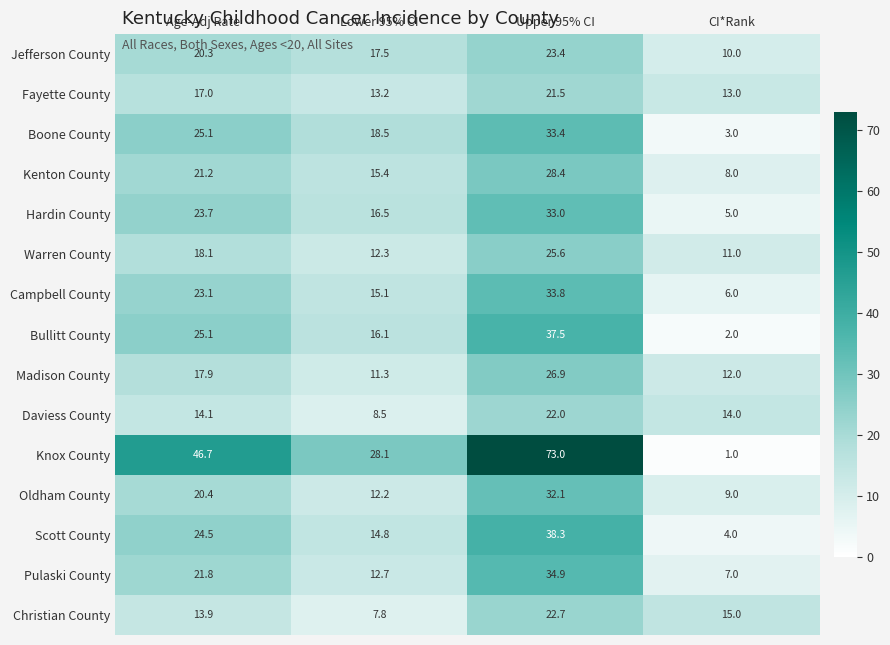

What value does the Bullitt County series have at Age-Adj Rate?

25.1